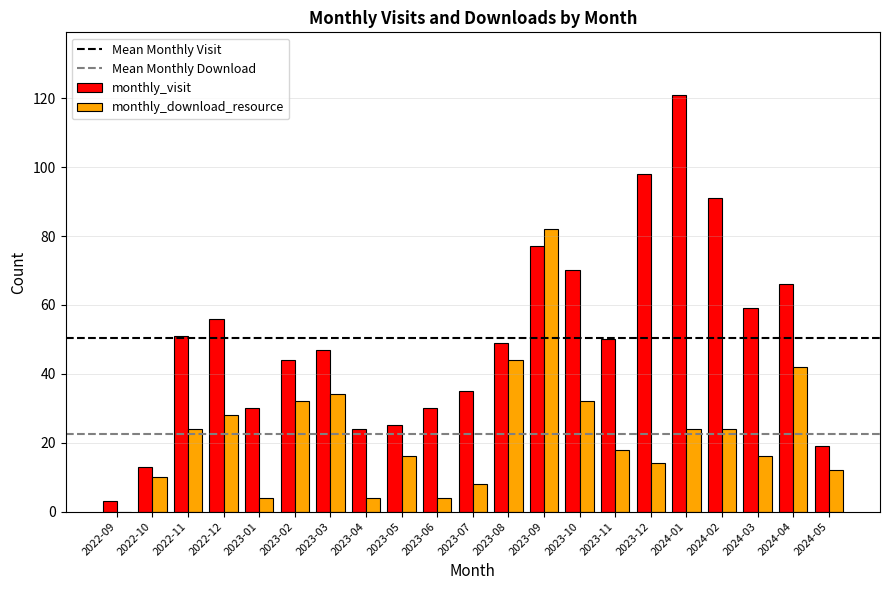

Reading right to left, transcribe all the data shown in this chart.

monthly_visit: 2024-05=19	2024-04=66	2024-03=59	2024-02=91	2024-01=121	2023-12=98	2023-11=50	2023-10=70	2023-09=77	2023-08=49	2023-07=35	2023-06=30	2023-05=25	2023-04=24	2023-03=47	2023-02=44	2023-01=30	2022-12=56	2022-11=51	2022-10=13	2022-09=3
monthly_download_resource: 2024-05=12	2024-04=42	2024-03=16	2024-02=24	2024-01=24	2023-12=14	2023-11=18	2023-10=32	2023-09=82	2023-08=44	2023-07=8	2023-06=4	2023-05=16	2023-04=4	2023-03=34	2023-02=32	2023-01=4	2022-12=28	2022-11=24	2022-10=10	2022-09=0